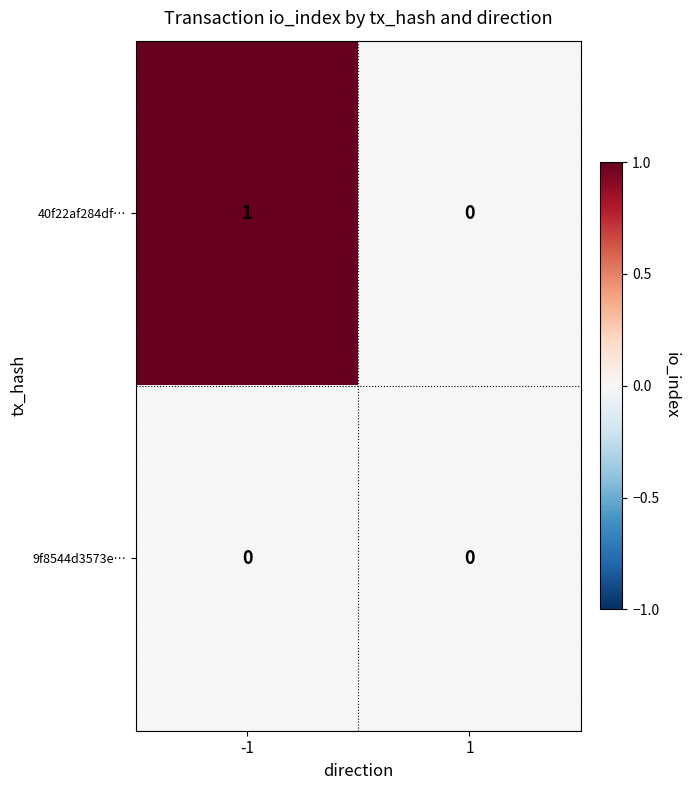

Which series has the widest spread of values?

40f22af284df…